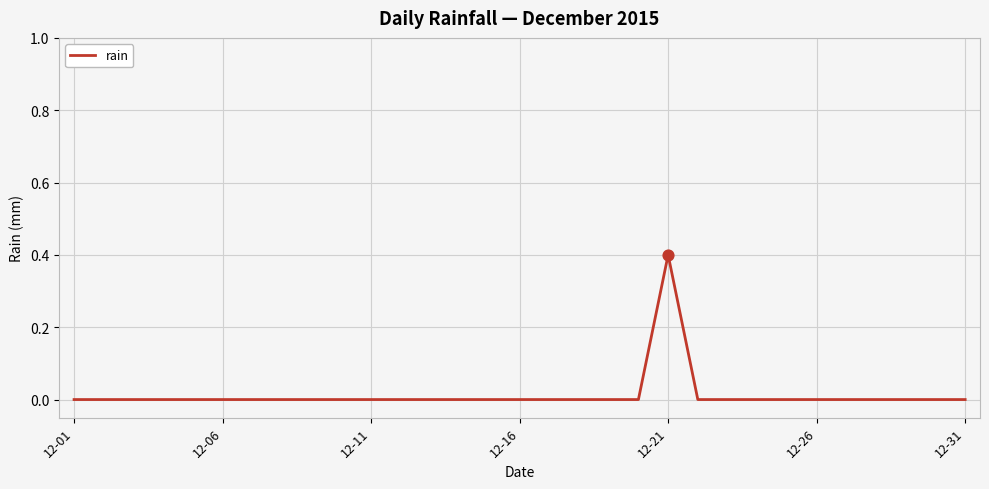

What is the greatest value displayed?

0.4